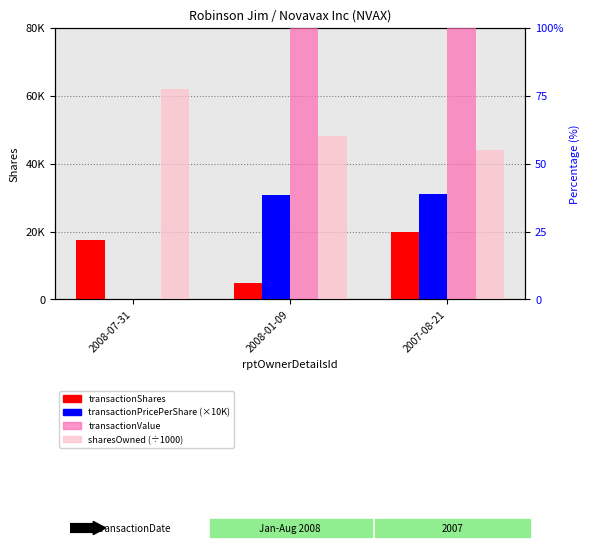

What is the label of the 2nd bar from the left?

2008-01-09